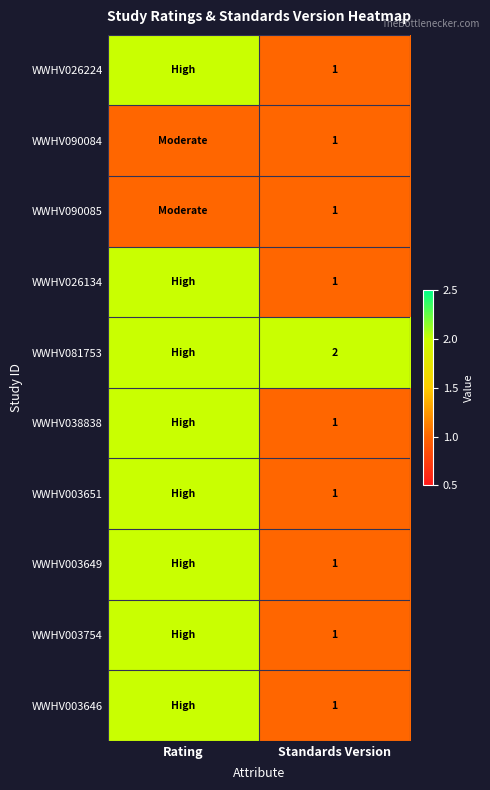

True or false: WWHV003649 has a value of 1 at Standards Version.

True